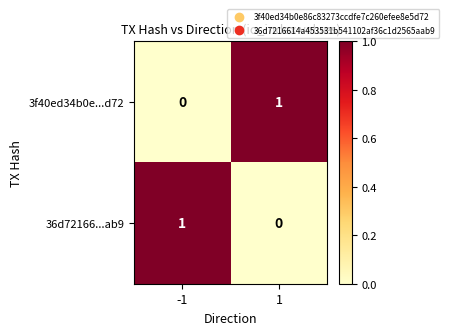

Reading left to right, what are all the values shown in this chart?

3f40ed34b0e...d72: 0	1
36d72166...ab9: 1	0